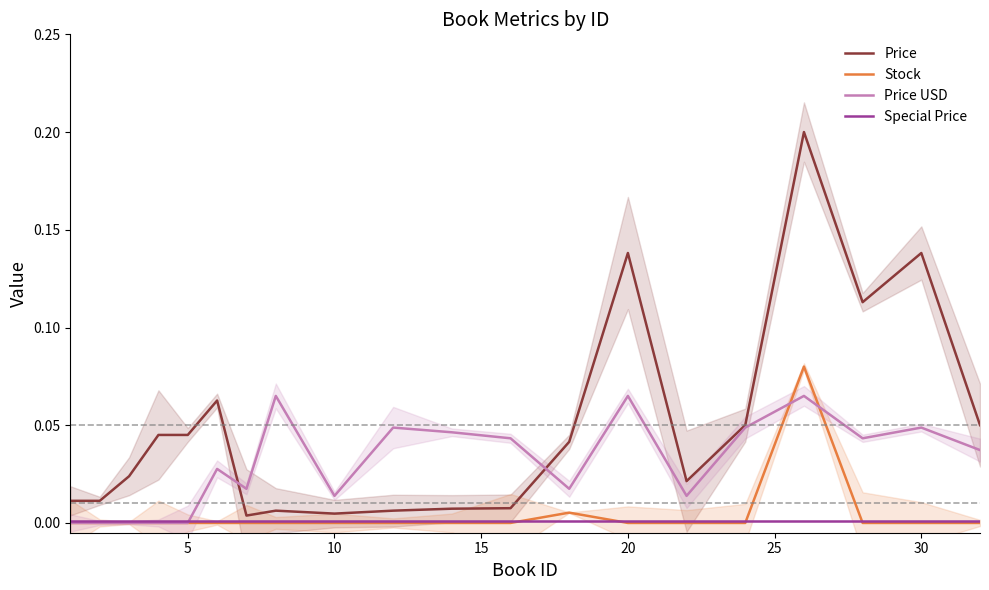

Is it true that Special Price equals 0.0 at 20?

True